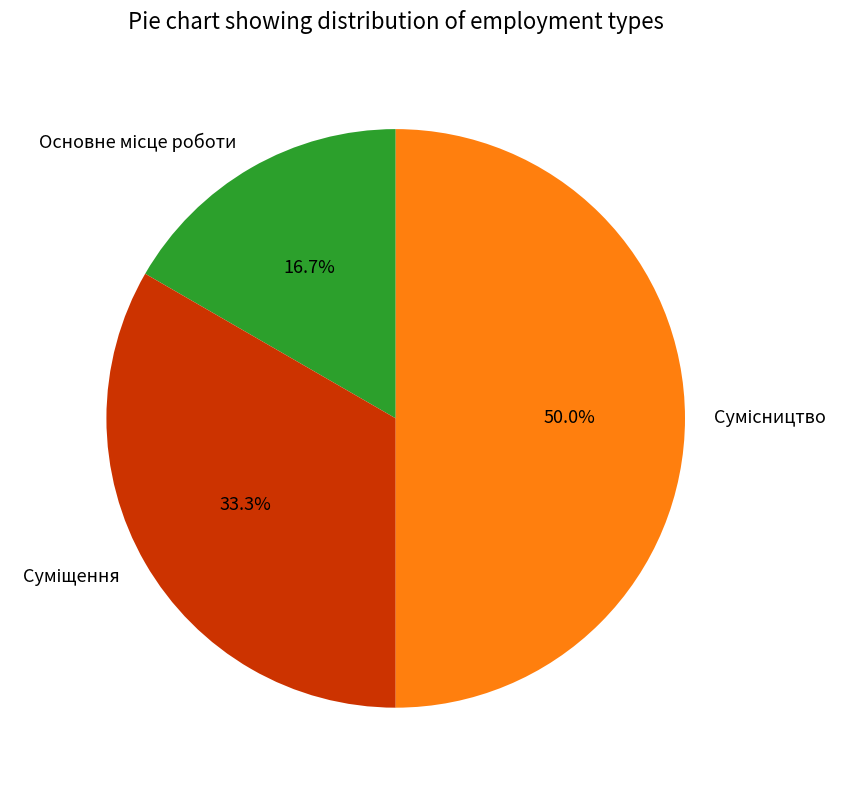

Rank the categories by value from highest to lowest.

Сумісництво, Суміщення, Основне місце роботи